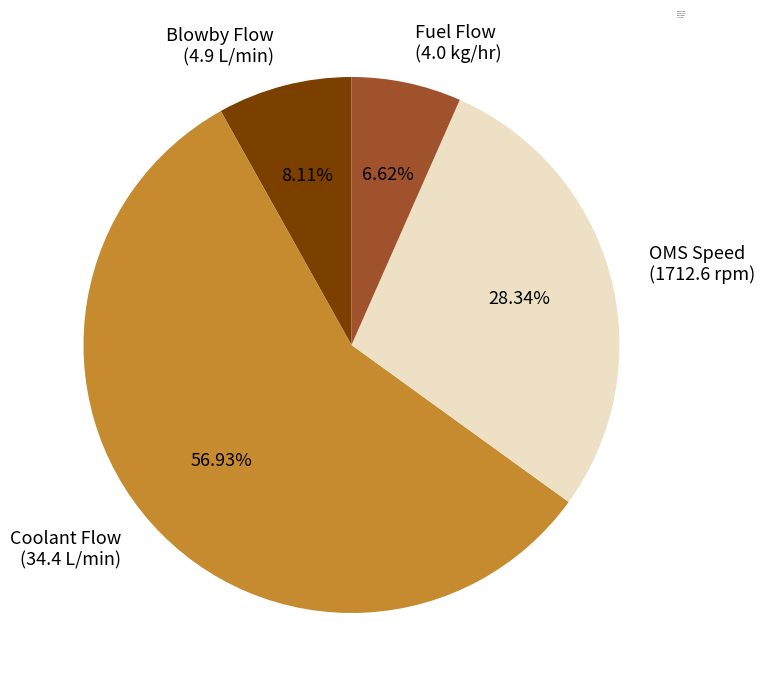

Which has a higher value, OMS Speed or Coolant Flow?

Coolant Flow